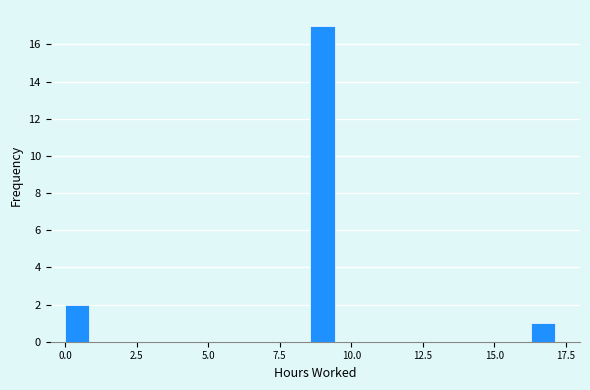

Around what value on the x-axis is the tallest bar? Give the approximate position of its centre, as read against the axis.

9.0